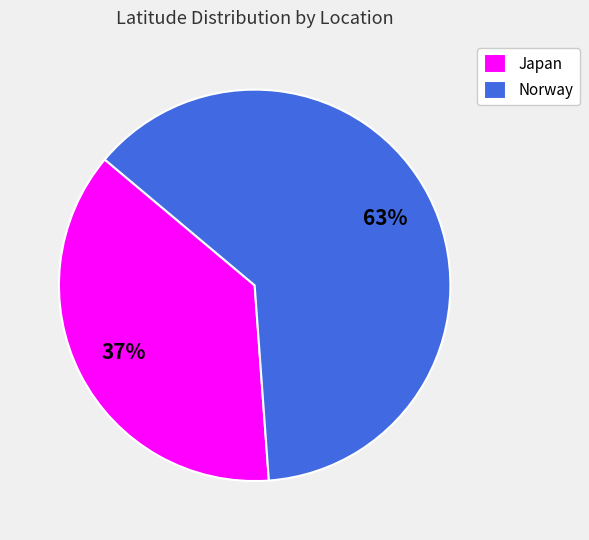

To the nearest percent, what is the combined percentage of Norway and Japan?

100%